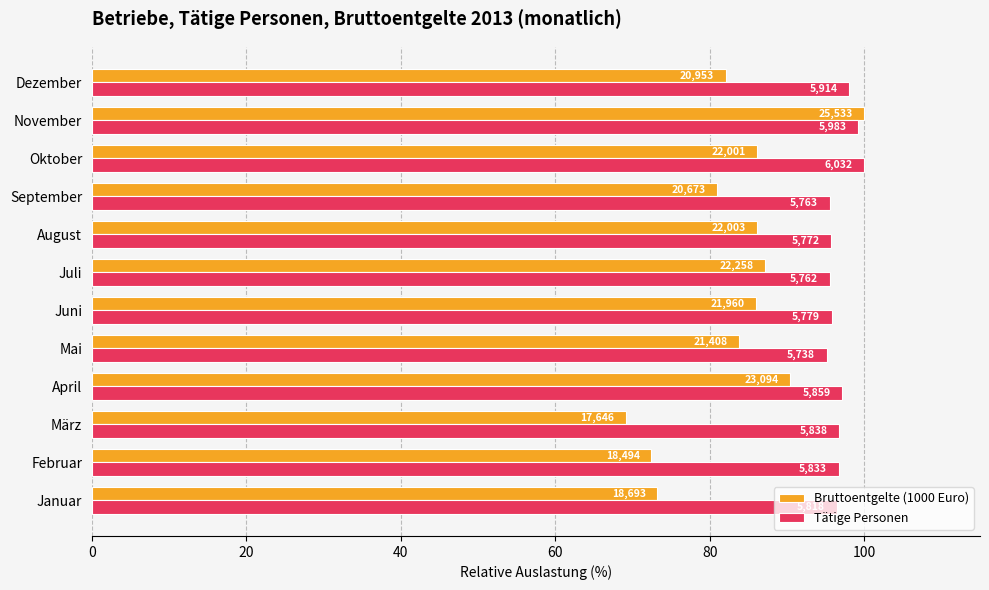

What are all the series names shown in the legend?

Bruttoentgelte (1000 Euro), Tätige Personen